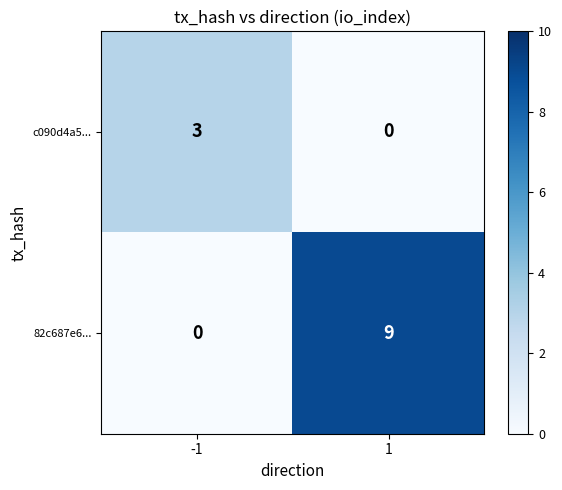

What is the maximum value shown in the chart?

9